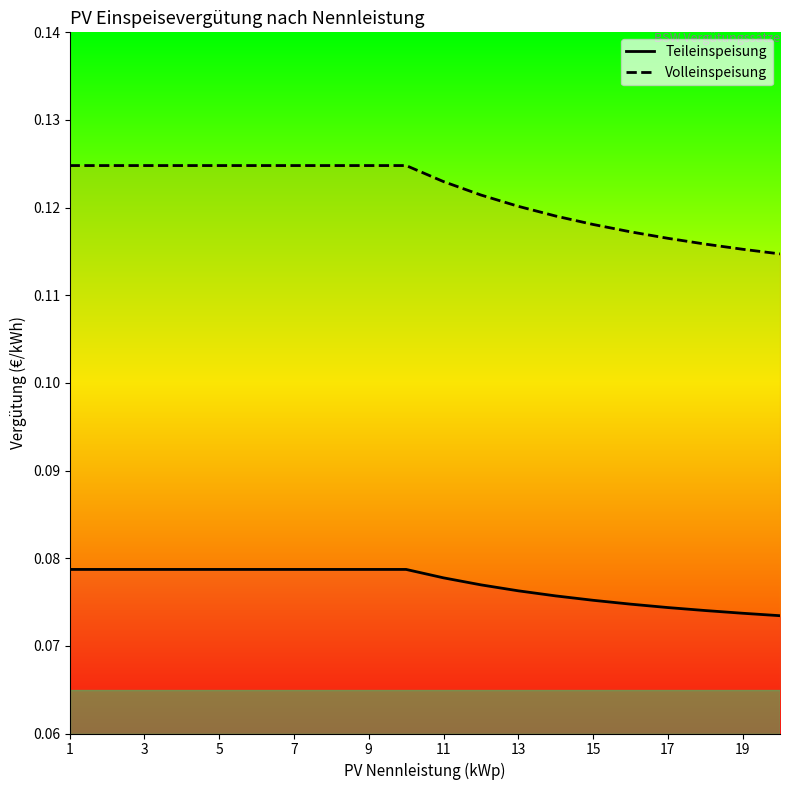

What is the approximate value of Volleinspeisung at 9?

0.1